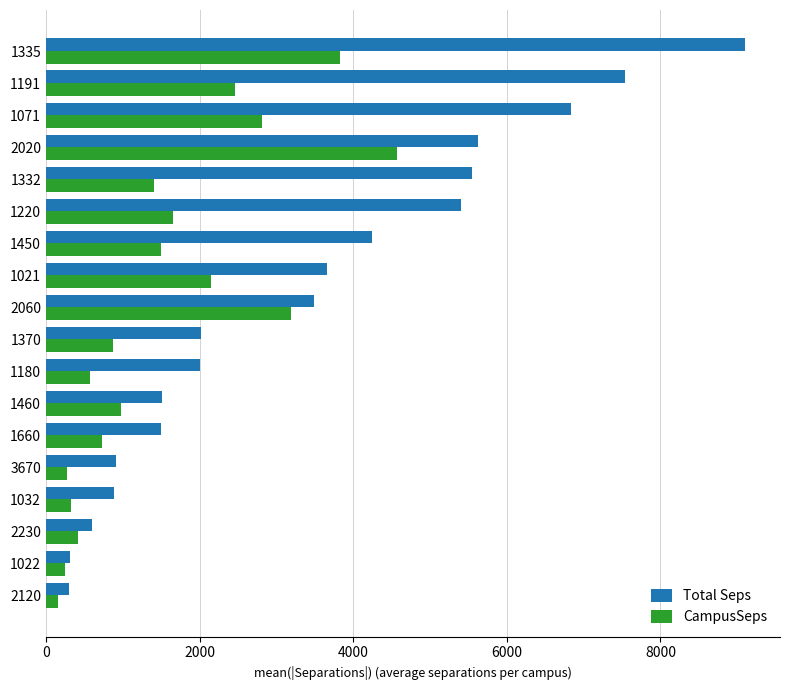

What is the spread (max minus min) of values at 1332?

4131.1